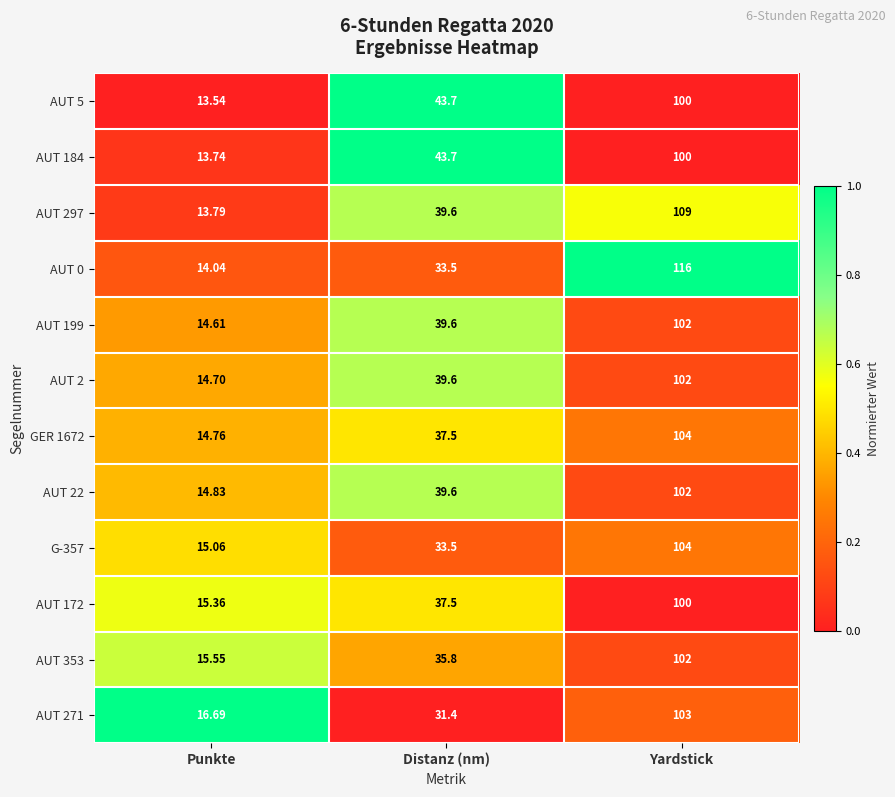

Is the value of AUT 353 at Punkte greater than the value of G-357 at Yardstick?

No